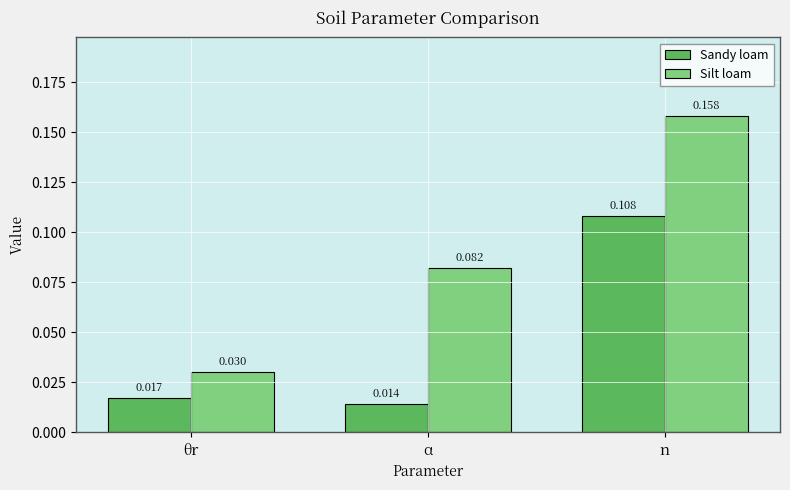

How many Sandy loam values are between 0 and 1?

3